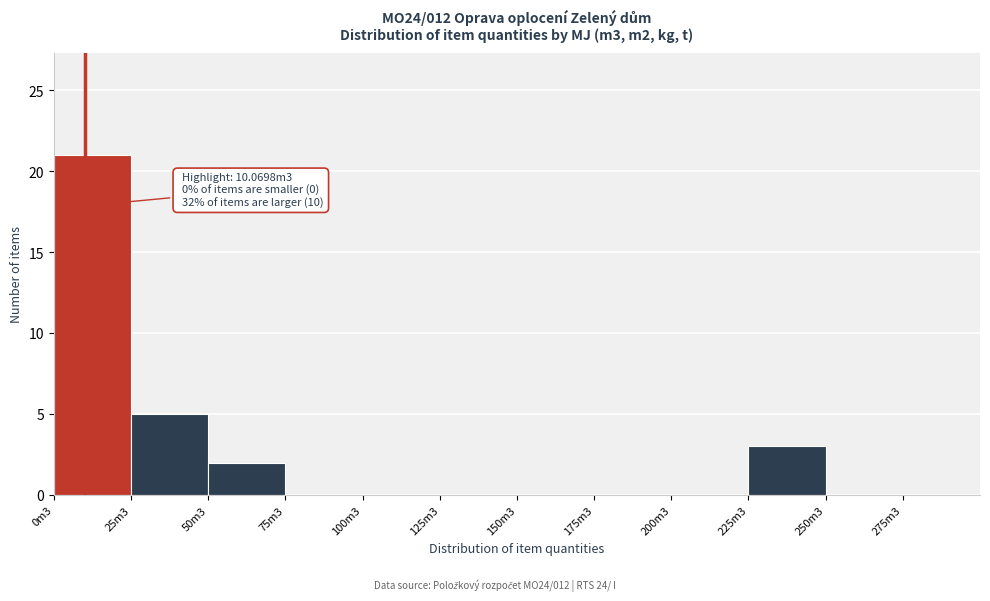

Reading left to right, transcribe all the data shown in this chart.

0m3=21	25m3=5	50m3=2	75m3=0	100m3=0	125m3=0	150m3=0	175m3=0	200m3=0	225m3=3	250m3=0	275m3=0